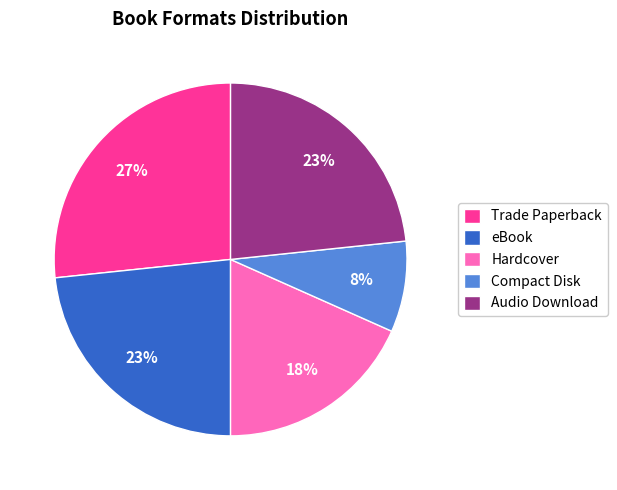

The Compact Disk slice represents 15% of the pie. True or false?

False